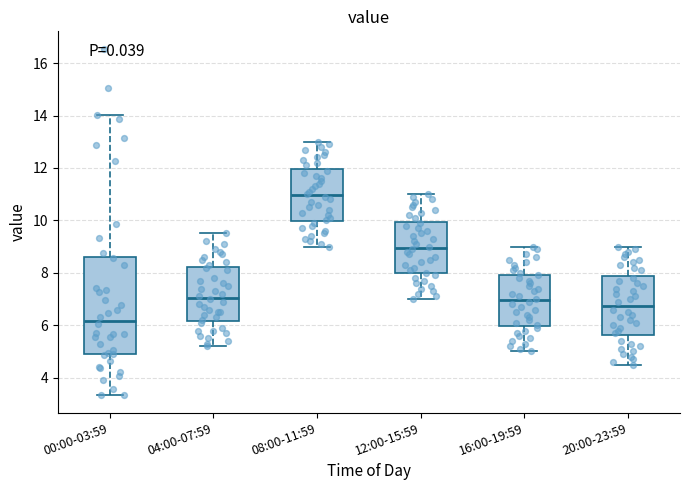

Where does the lower whisker of the box for 08:00-11:59 end on the y-axis? The values are not printed on the chart, so give them approximately, as read against the axis.

9.0